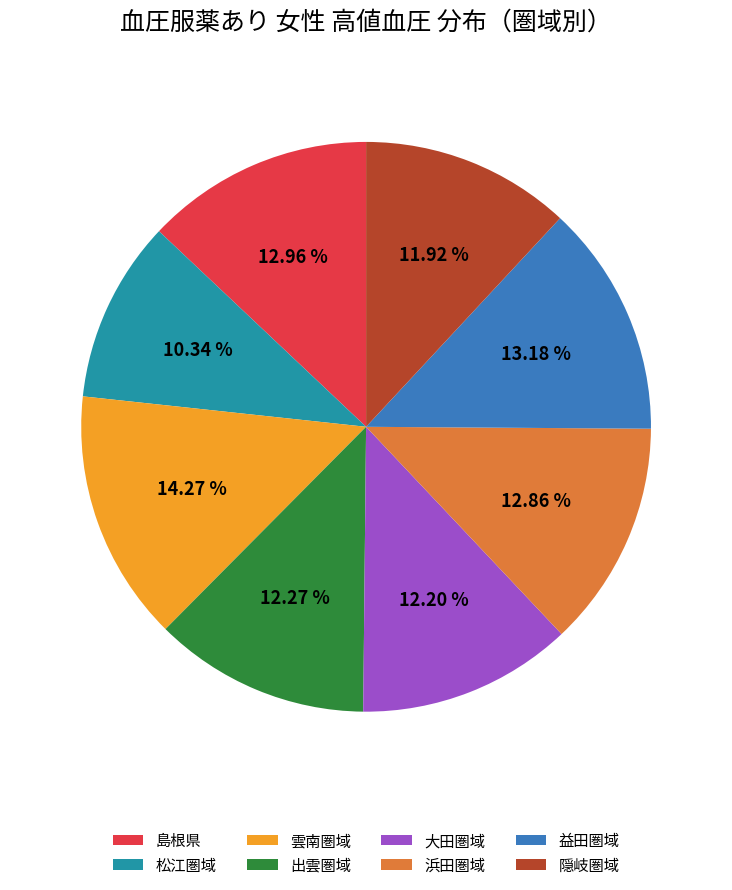

Count the number of slices in the pie.

8